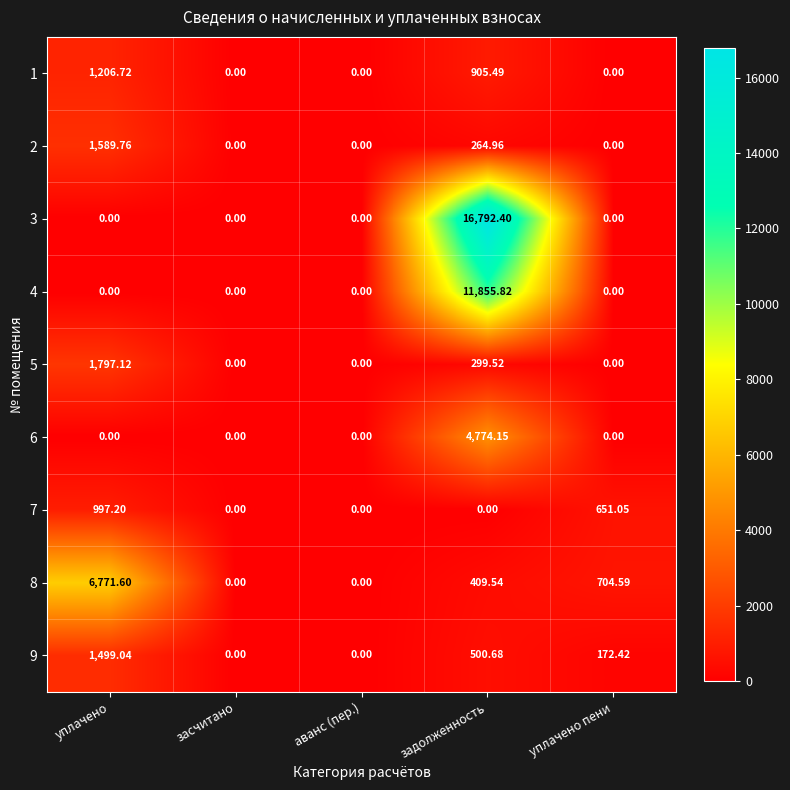

Which category has the highest value in the 2 series?

уплачено